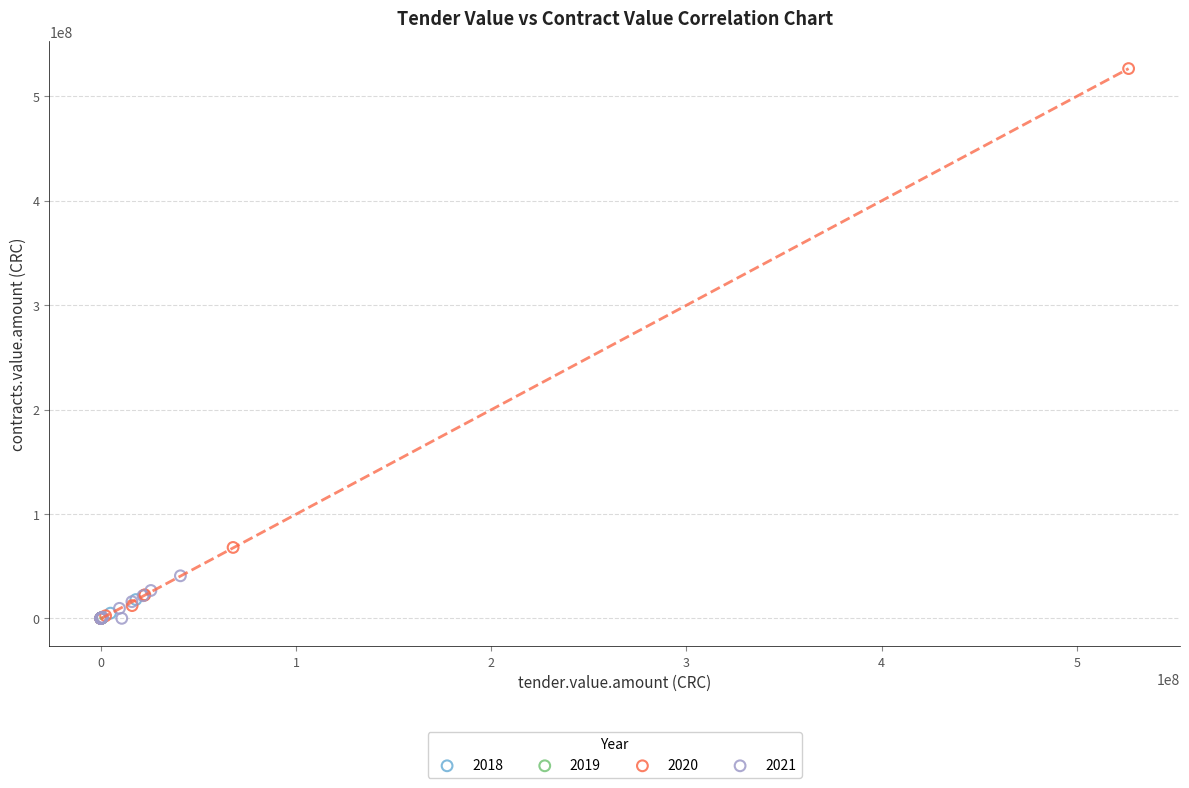

Which series reaches the maximum Y coordinate?

2020